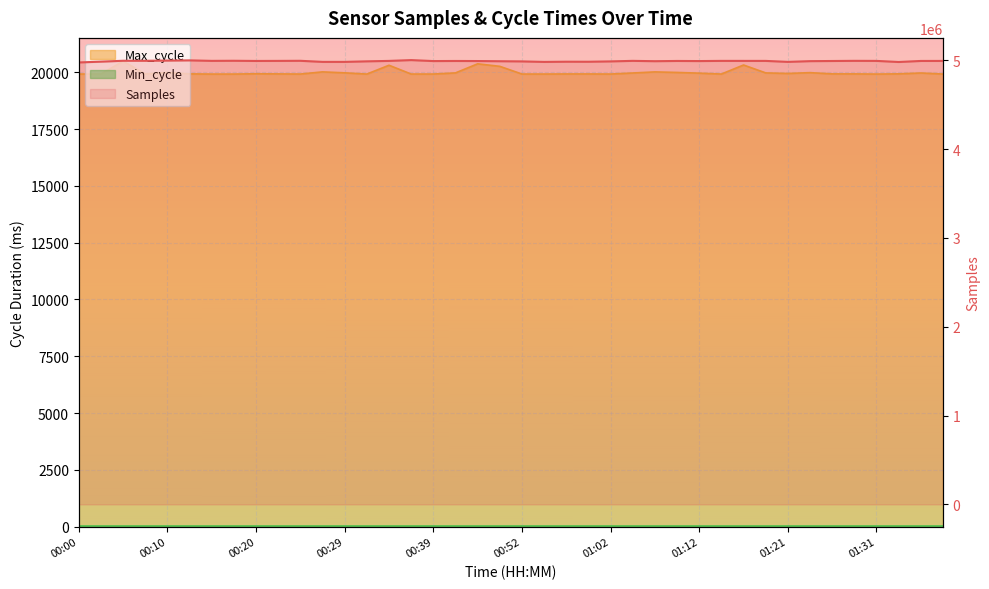

Read the Max_cycle value at 00:27, to the nearest 100.

20000